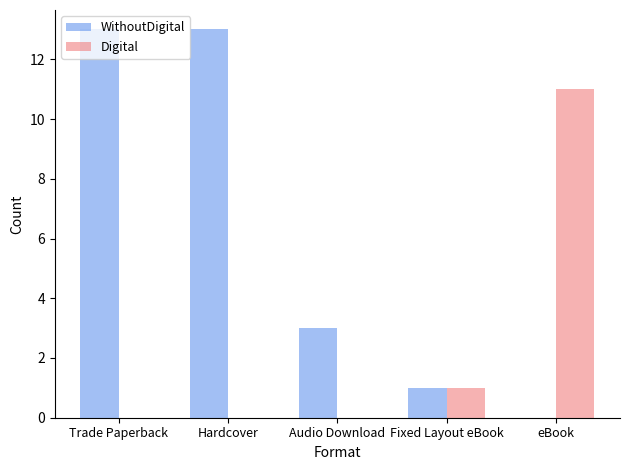

What is the sum of the WithoutDigital values at Hardcover and Trade Paperback?

26